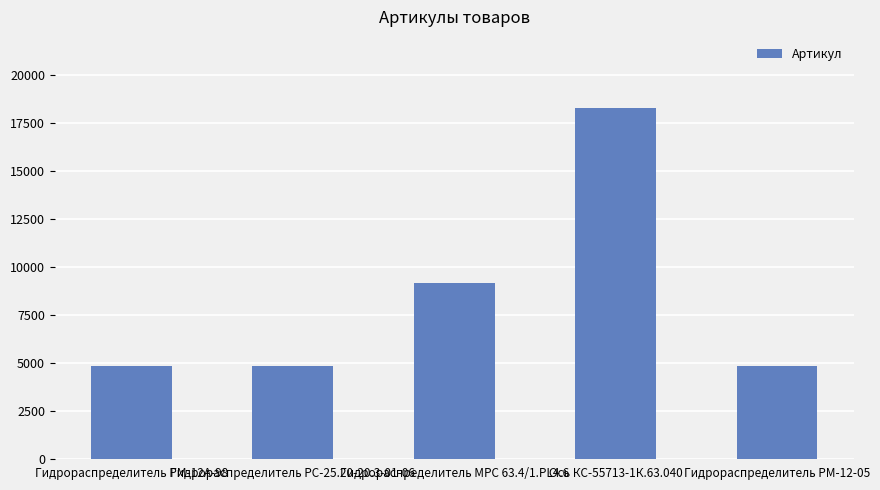

What is the sum of the values at Гидрораспределитель РМ-12А-98 and Гидрораспределитель РС-25.20-20.3-01-06?

9634